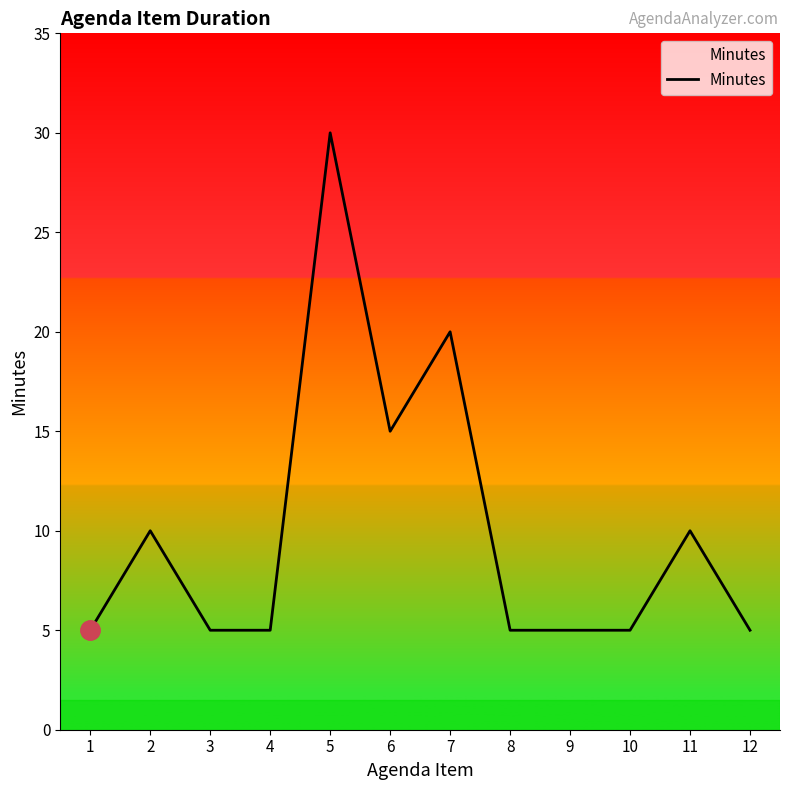

How many distinct data groups are displayed?

1